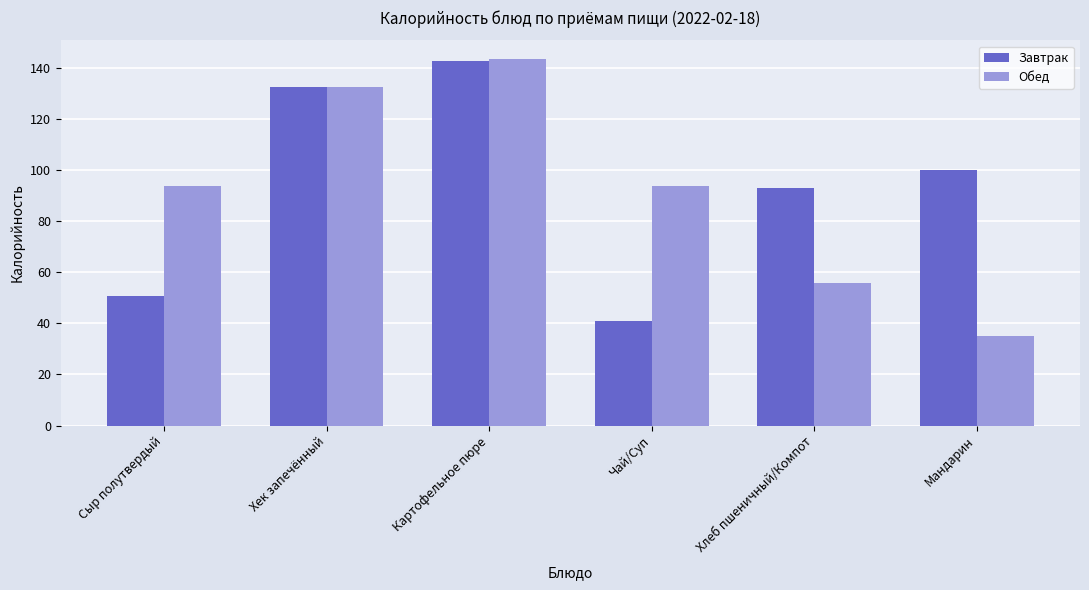

What is the greatest value displayed?

143.6